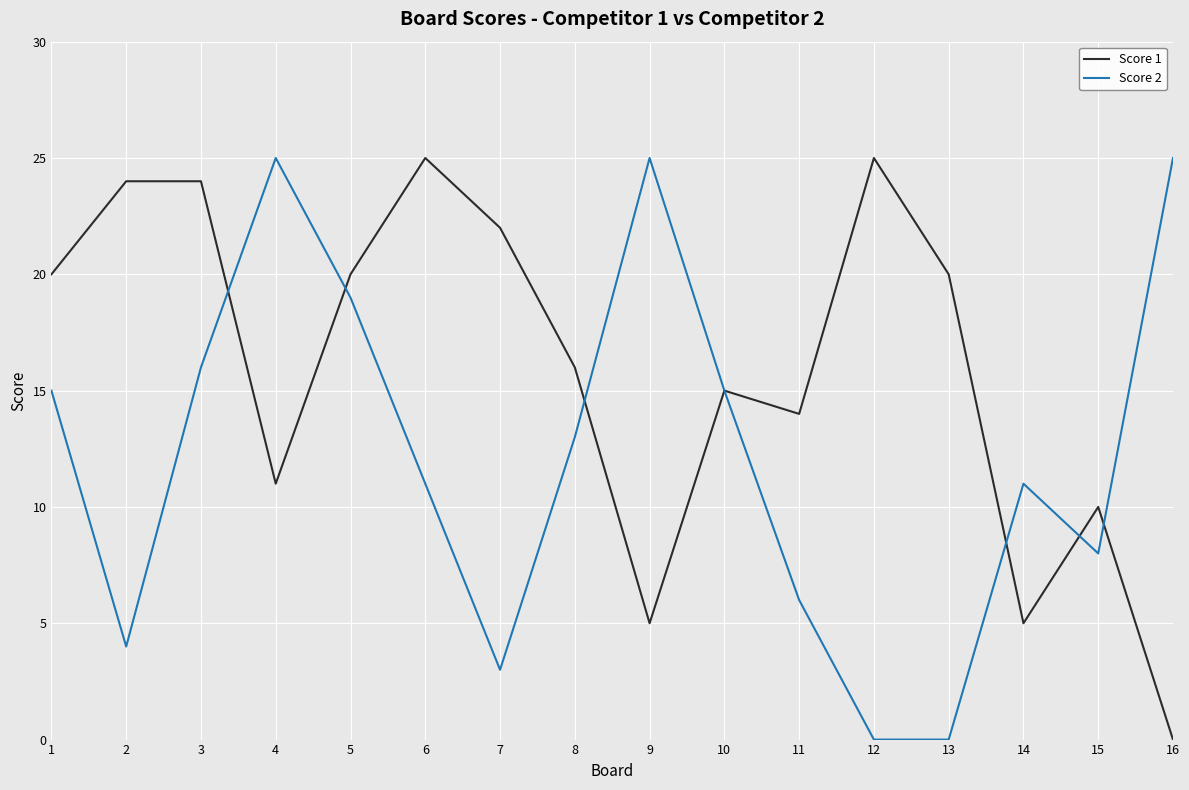

Reading right to left, transcribe all the data shown in this chart.

Score 1: 0	10	5	20	25	14	15	5	16	22	25	20	11	24	24	20
Score 2: 25	8	11	0	0	6	15	25	13	3	11	19	25	16	4	15